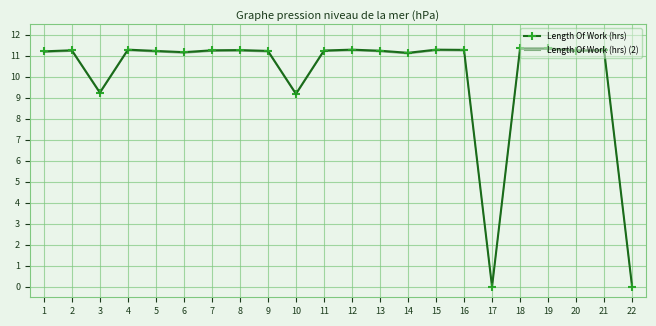

Is it true that Length Of Work (hrs) (2) equals 16.6 at 15?

False